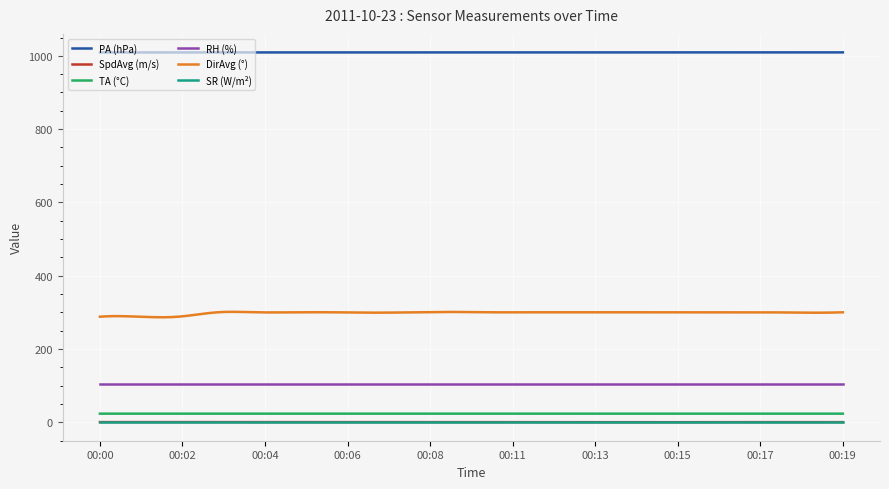

True or false: TA (°C) and SpdAvg (m/s) cross at least once.

False